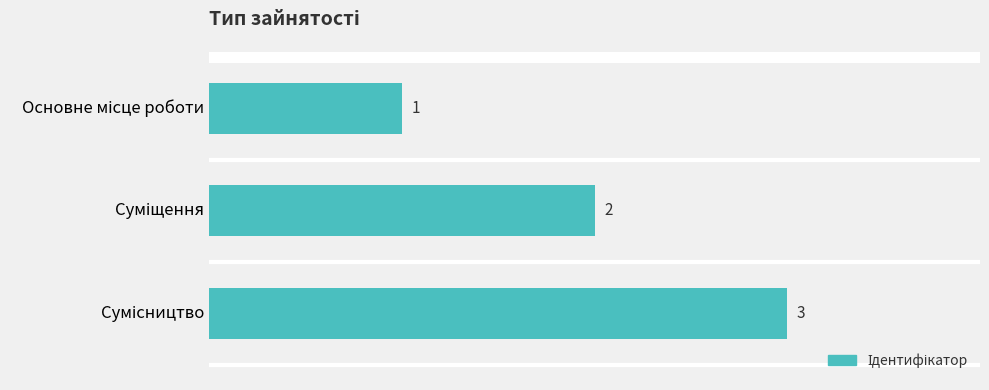

Count the values in the range 1 to 3.

3